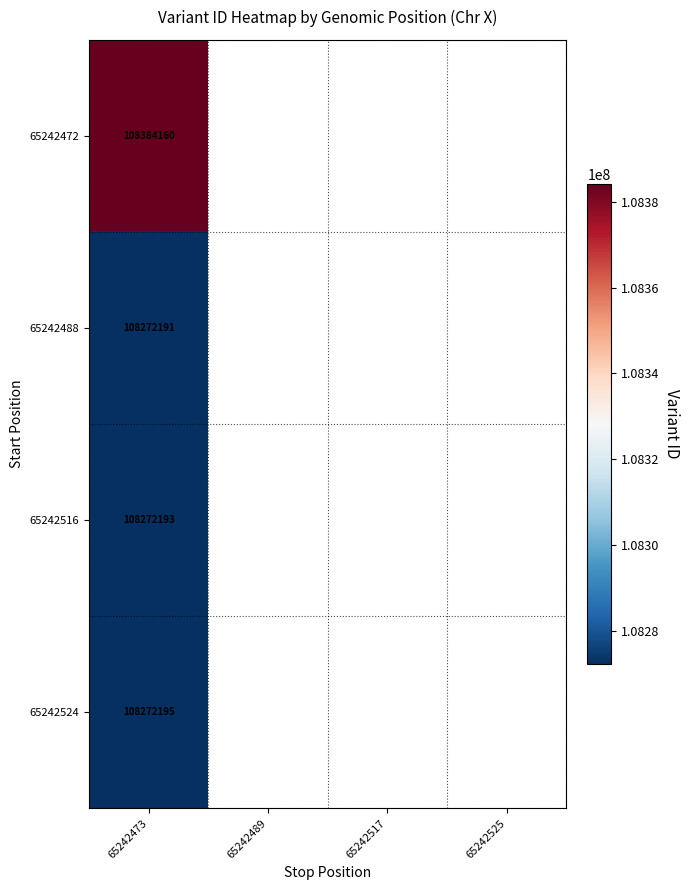

Is it true that 65242516 equals 187746804 at 65242473?

False